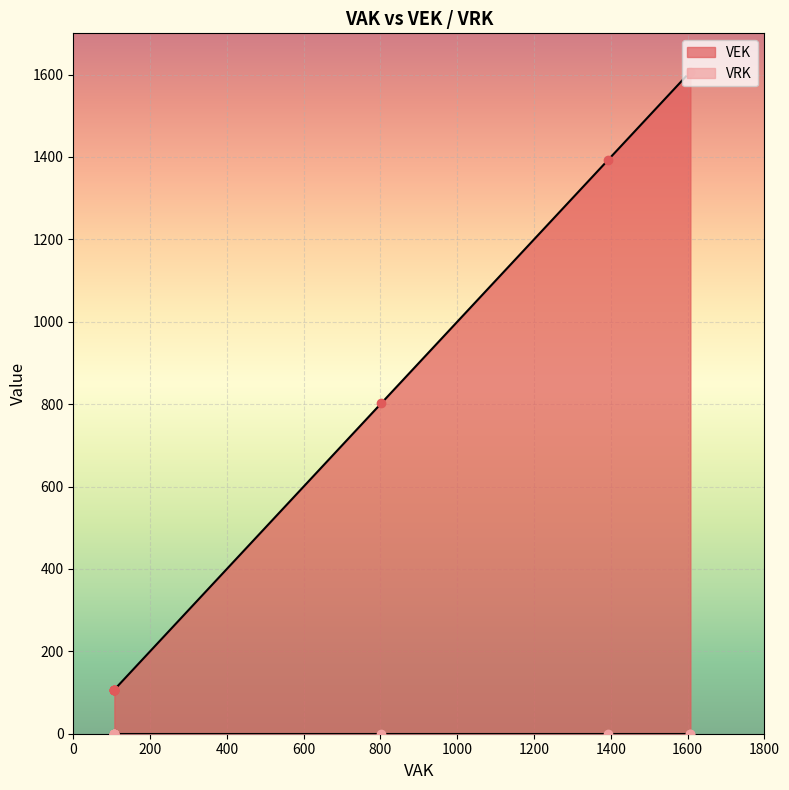

Rank the categories by VEK value from lowest to highest.

107, 107, 107, 107, 107, 107, 802, 1392, 1607, 1607